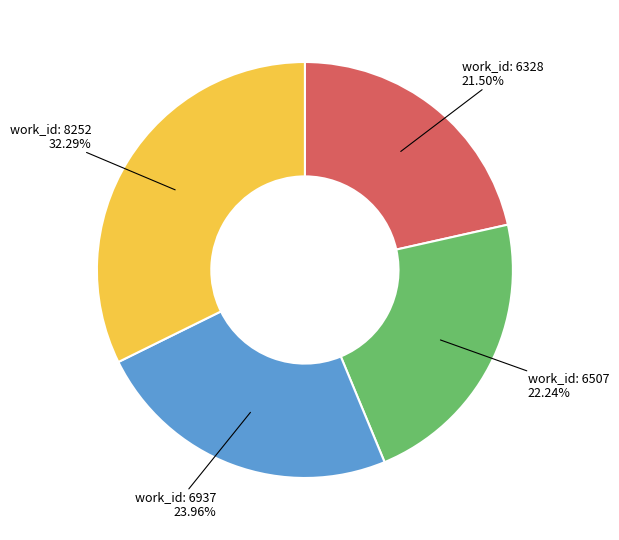

Count the number of slices in the pie.

4